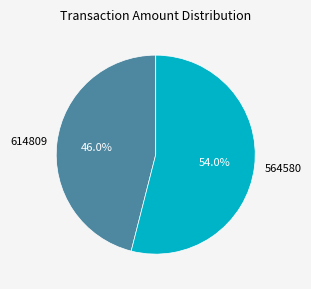

True or false: 614809 accounts for 35% of the total.

False